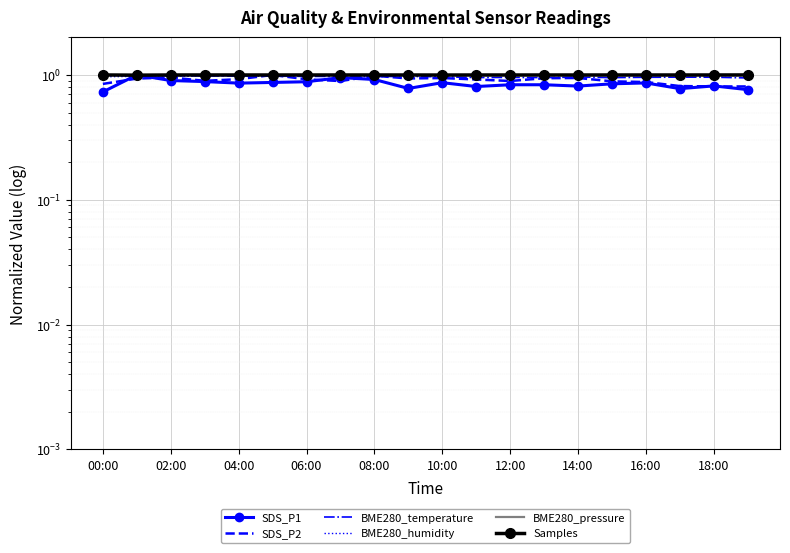

True or false: BME280_humidity has a value of 1.7 at 14:00.

False